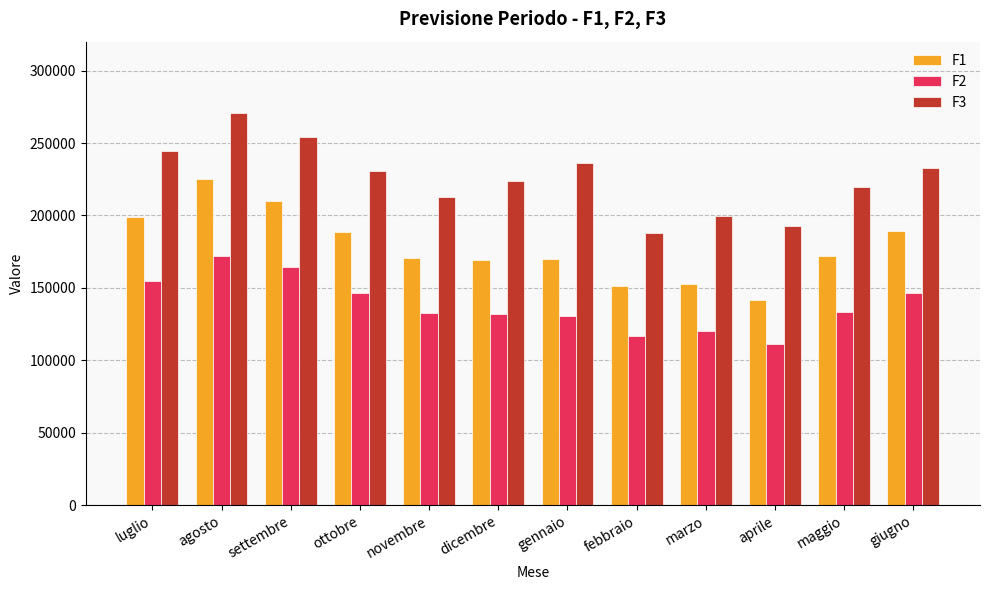

Which series changed the most between gennaio and marzo?

F3